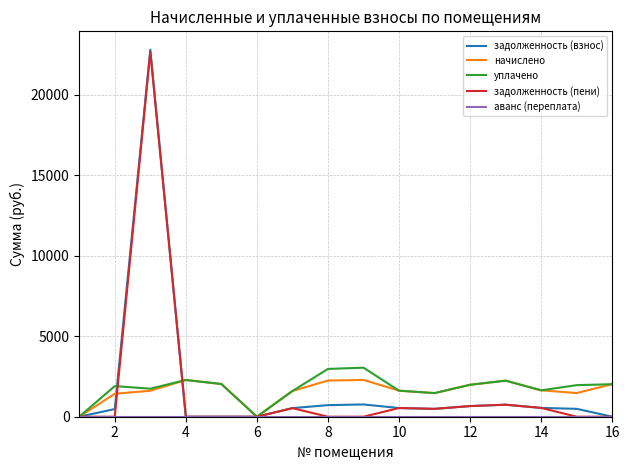

Which series has the widest spread of values?

задолженность (взнос)